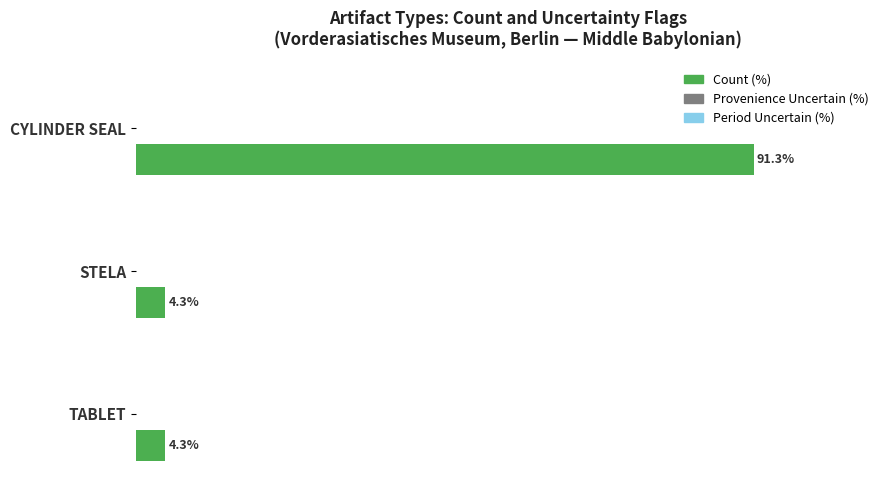

Which has a higher value, STELA or CYLINDER SEAL?

CYLINDER SEAL